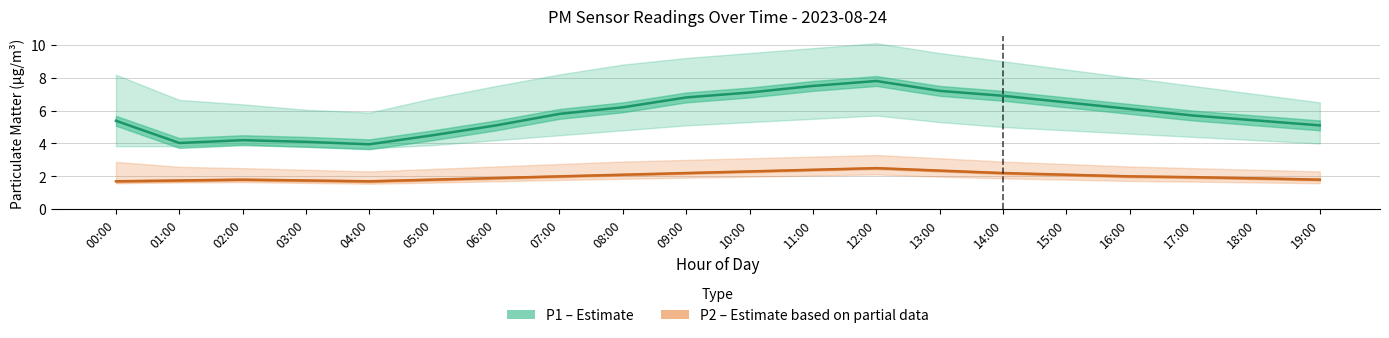

What is the average value of the P1 (PM10) series?

5.8